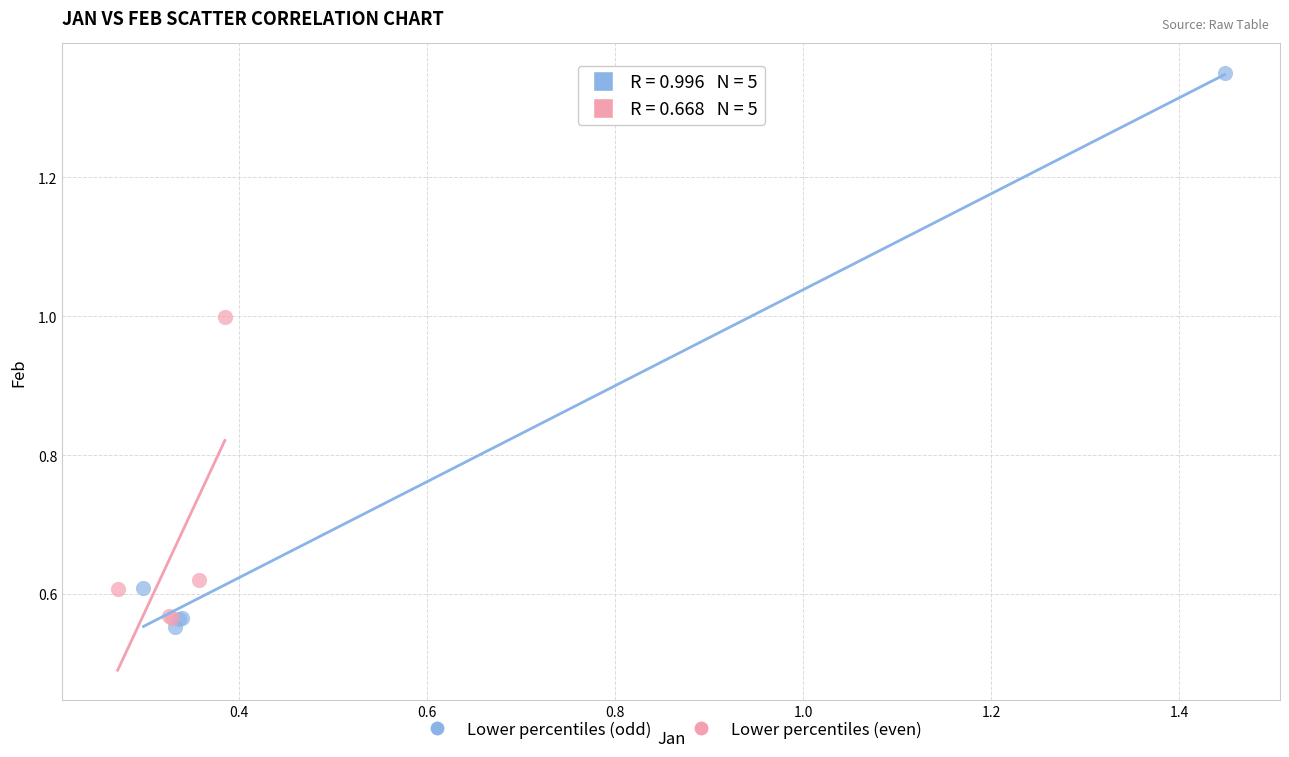

Which series contains the highest Y value?

Lower percentiles (odd)